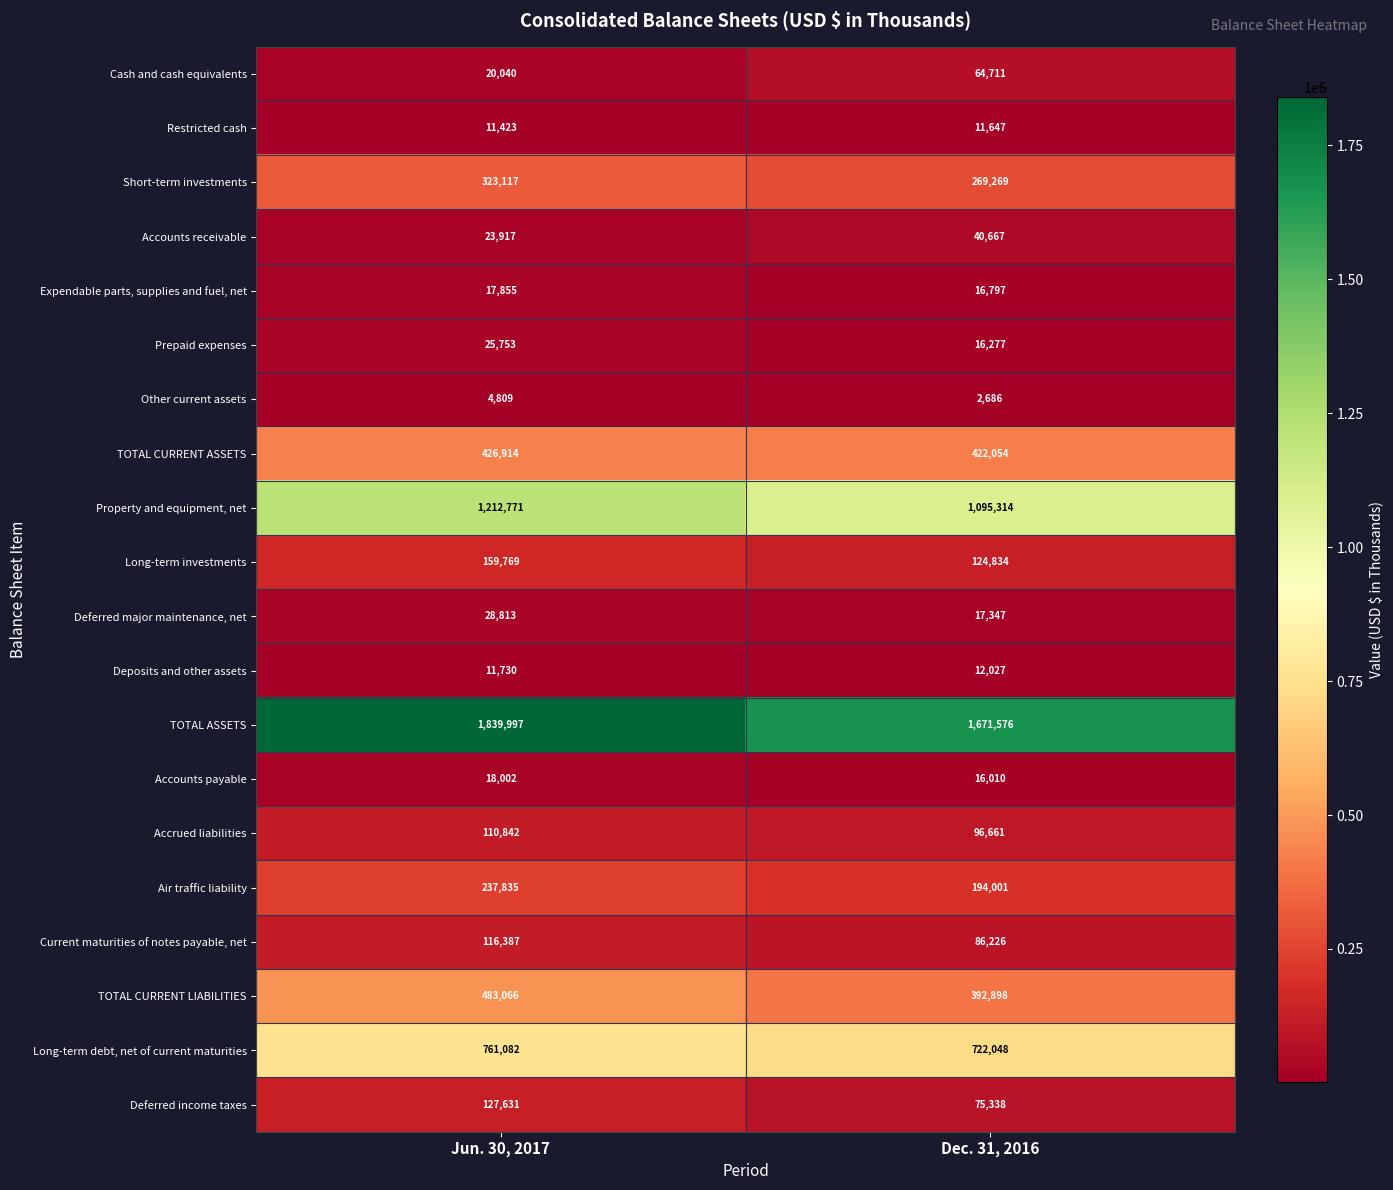

How many values in the Other current assets series are below 4809?

1